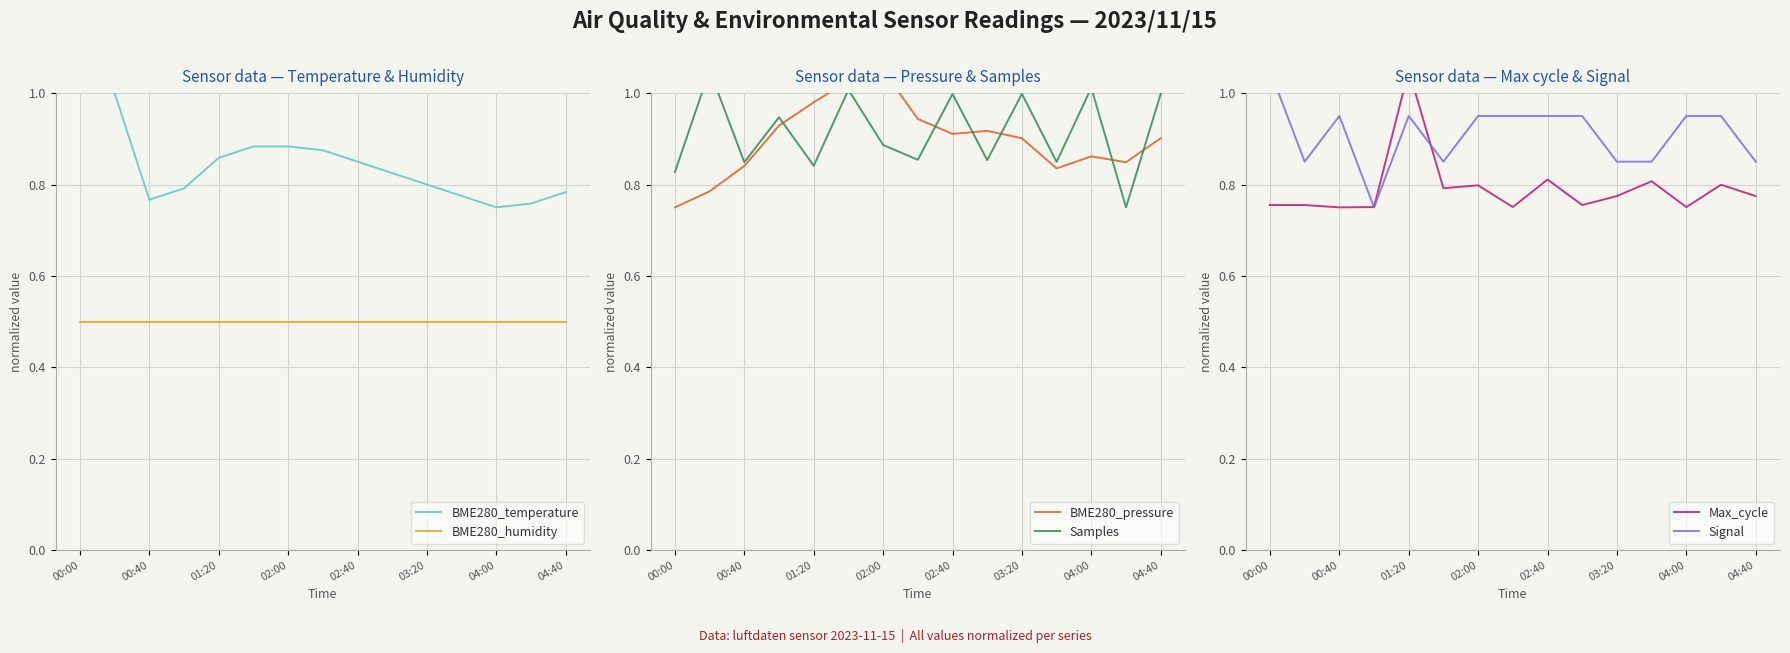

What is the sum of all BME280_temperature values?

12.7